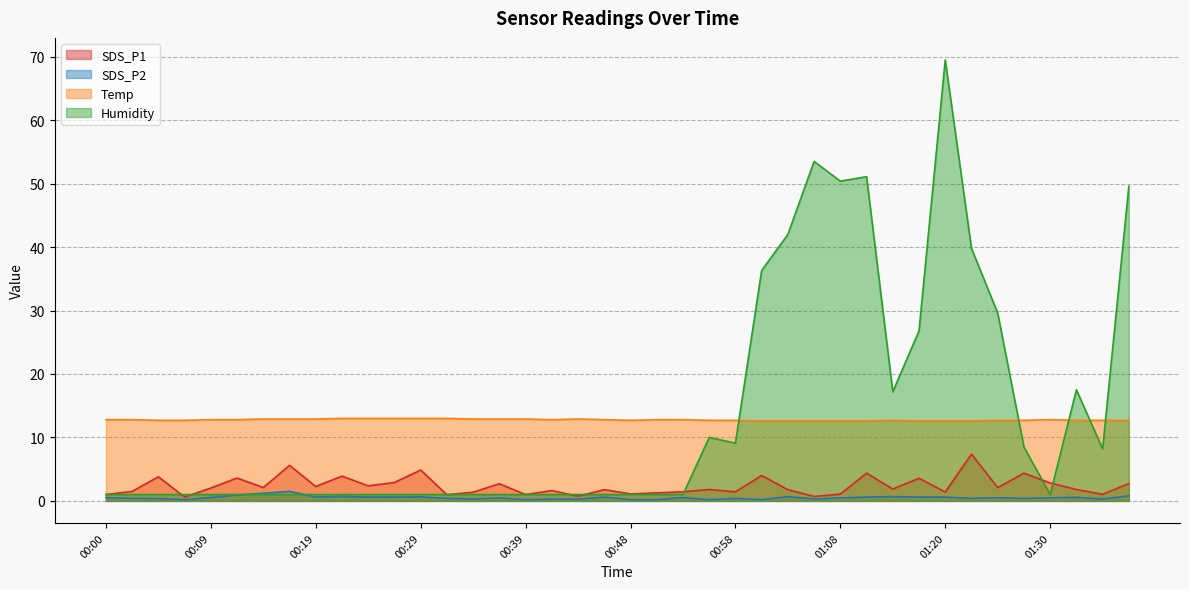

Rank the categories by Temp value from highest to lowest.

00:22, 00:24, 00:27, 00:29, 00:31, 00:14, 00:17, 00:19, 00:34, 00:36, 00:39, 00:44, 00:00, 00:02, 00:09, 00:12, 00:41, 00:46, 00:51, 00:53, 01:30, 00:05, 00:07, 00:48, 00:56, 00:58, 01:13, 01:25, 01:28, 01:33, 01:35, 01:38, 01:01, 01:03, 01:06, 01:08, 01:11, 01:15, 01:20, 01:23